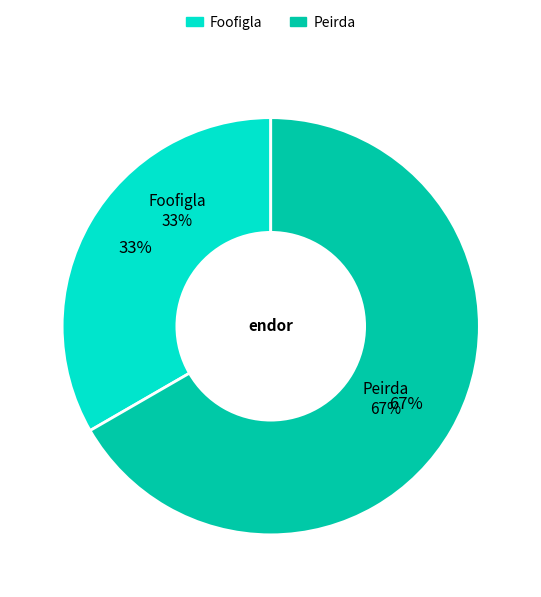

How much of the chart is everything except Peirda?

33.3%